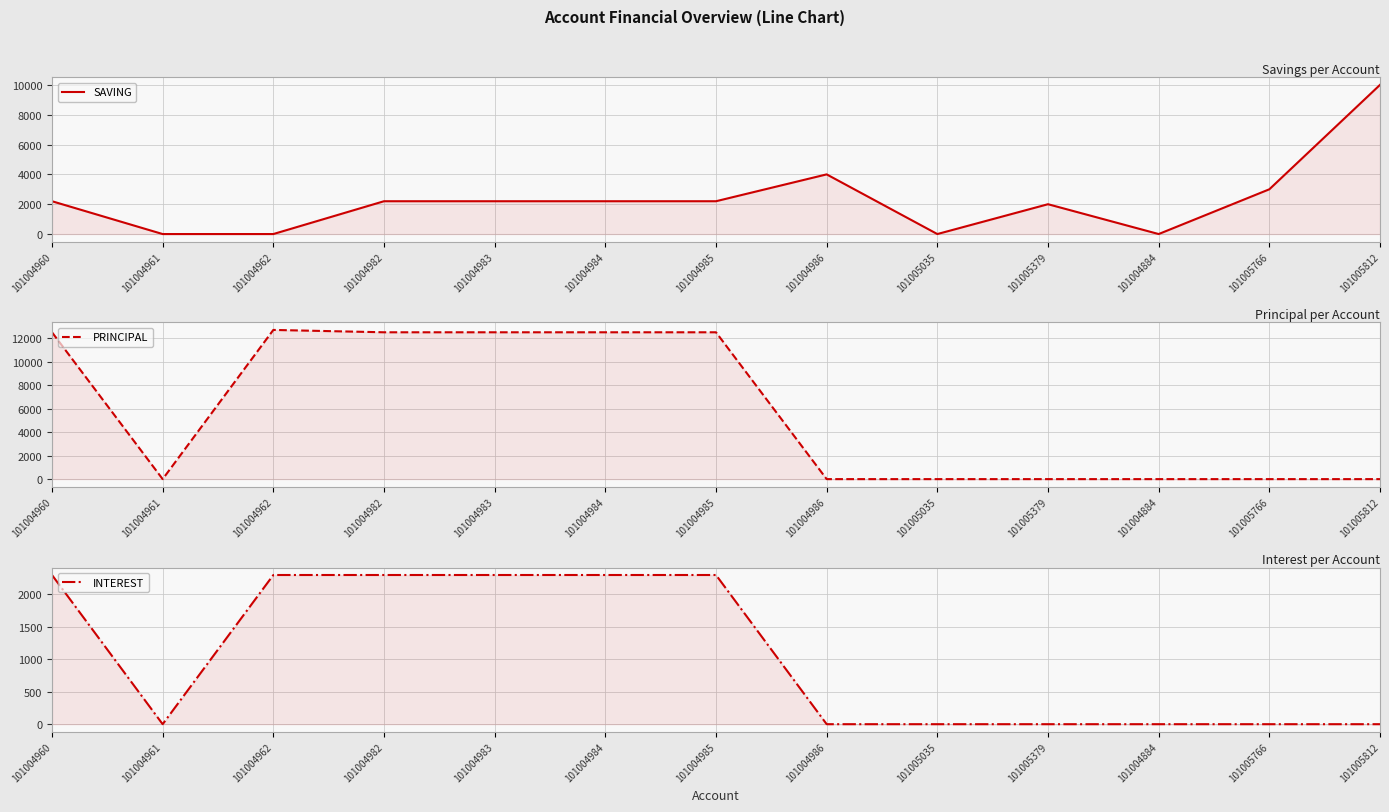

Read the INTEREST value at 101004983, to the nearest 50.

2300